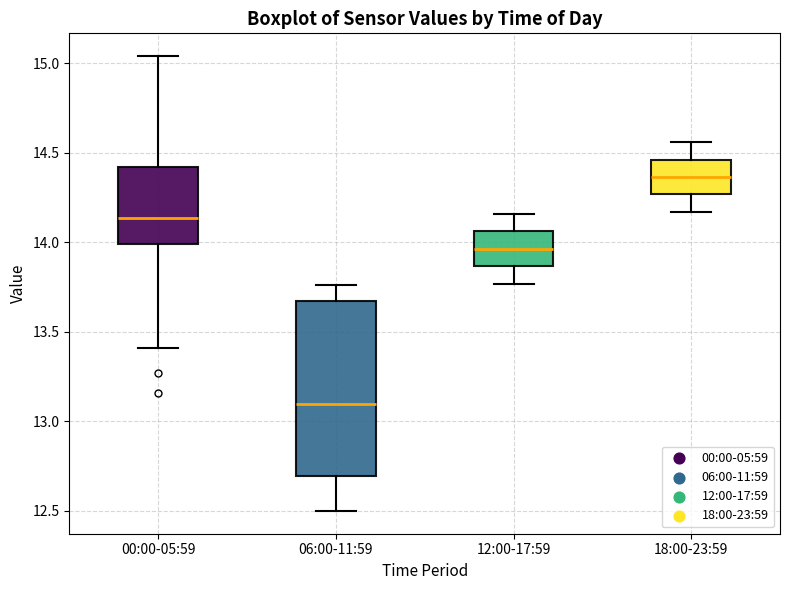

Where is the upper edge of the box for 06:00-11:59 on the y-axis? The values are not printed on the chart, so give them approximately, as read against the axis.

13.65